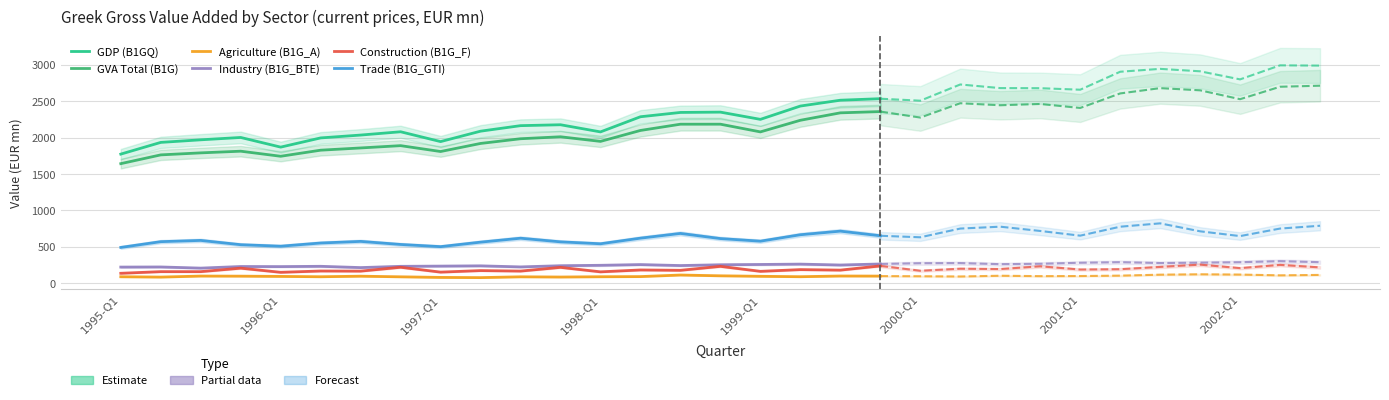

In Construction (B1G_F), how many points are lower than both neighbors (excluding endpoints)?

9